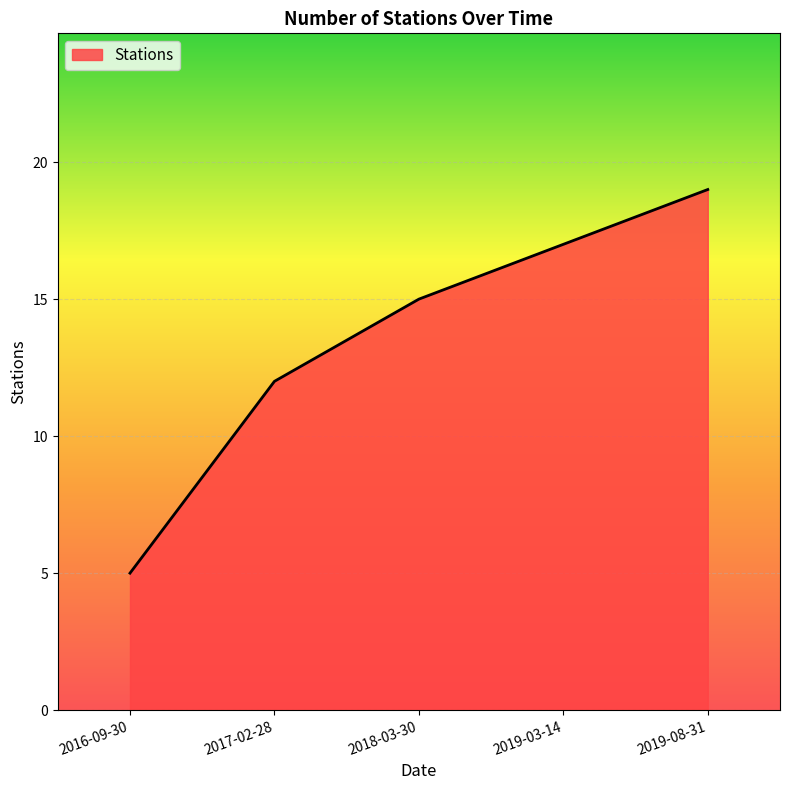

What is the difference between the maximum and minimum values?

14